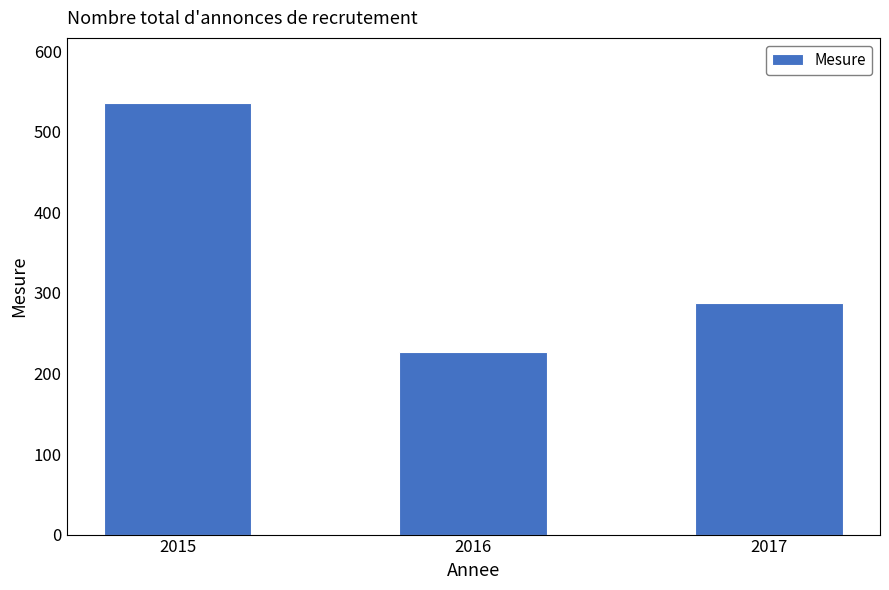

At which category does the chart reach its minimum across all series?

2016